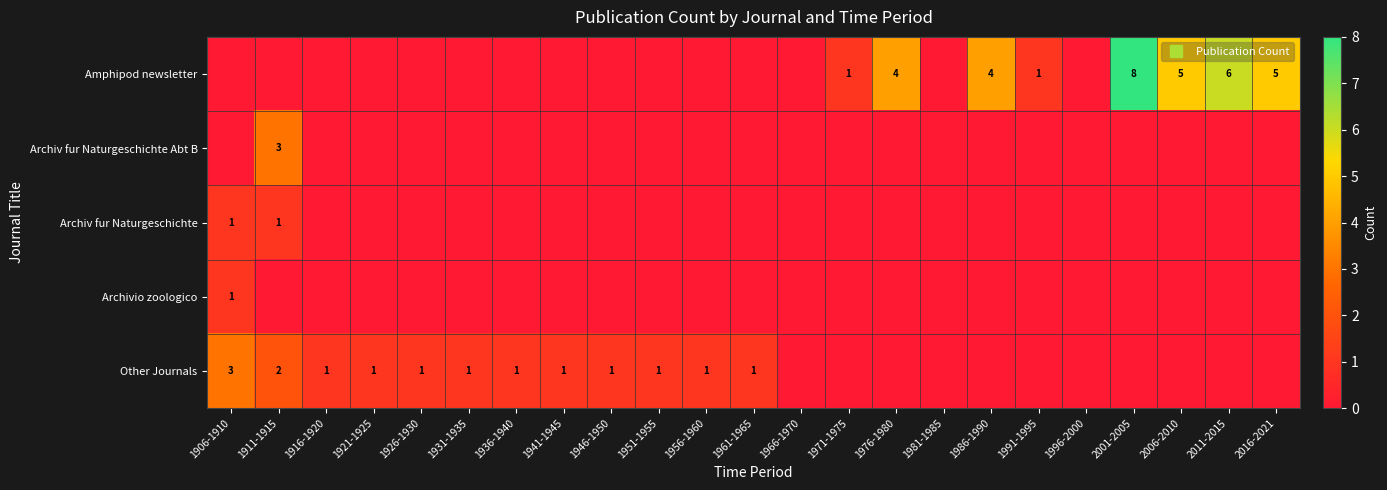

Rank the categories by Amphipod newsletter value from highest to lowest.

2001-2005, 2011-2015, 2006-2010, 2016-2021, 1976-1980, 1986-1990, 1971-1975, 1991-1995, 1906-1910, 1911-1915, 1916-1920, 1921-1925, 1926-1930, 1931-1935, 1936-1940, 1941-1945, 1946-1950, 1951-1955, 1956-1960, 1961-1965, 1966-1970, 1981-1985, 1996-2000